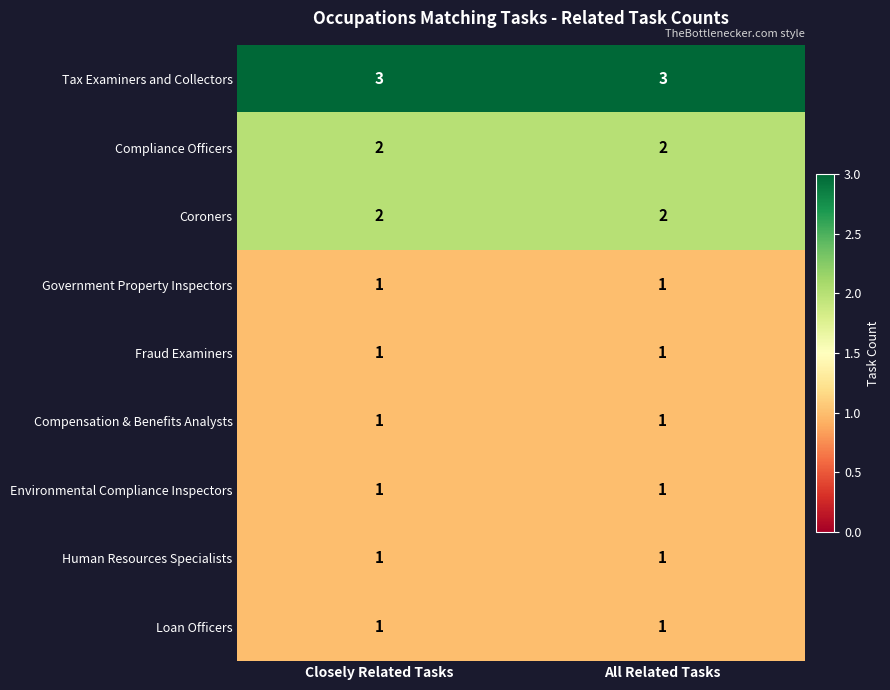

The Tax Examiners and Collectors series shows 4 at Closely Related Tasks. True or false?

False